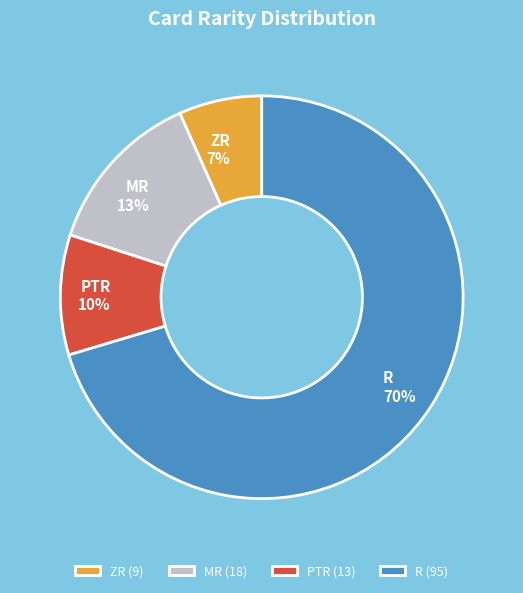

The ZR slice represents 7% of the pie. True or false?

True